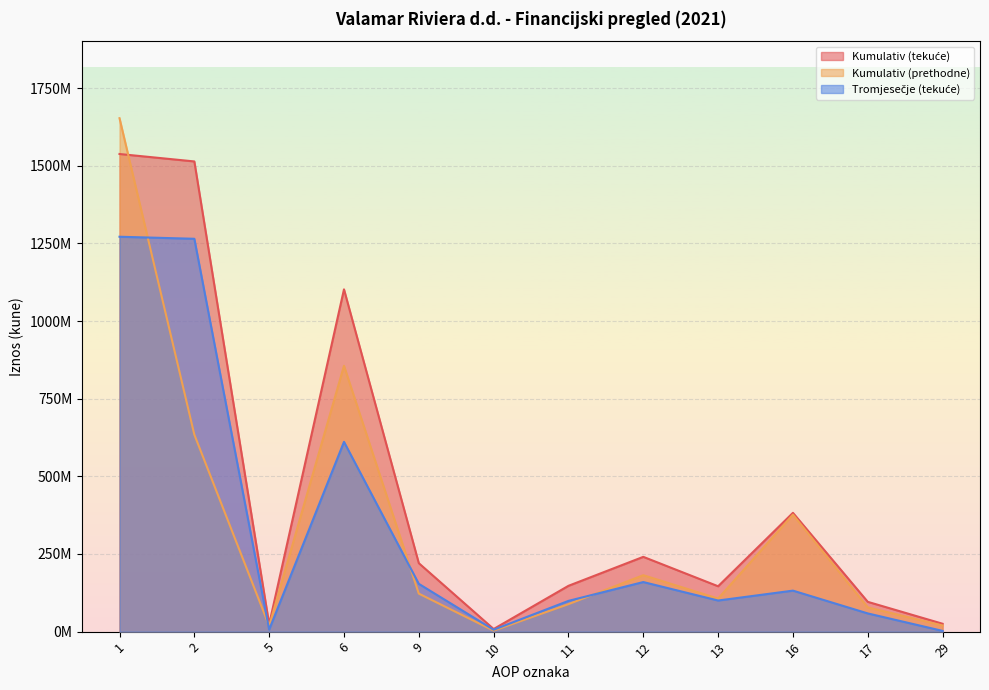

Where do Kumulativ (prethodne) and Kumulativ (tekuće) first cross each other?

1 and 2